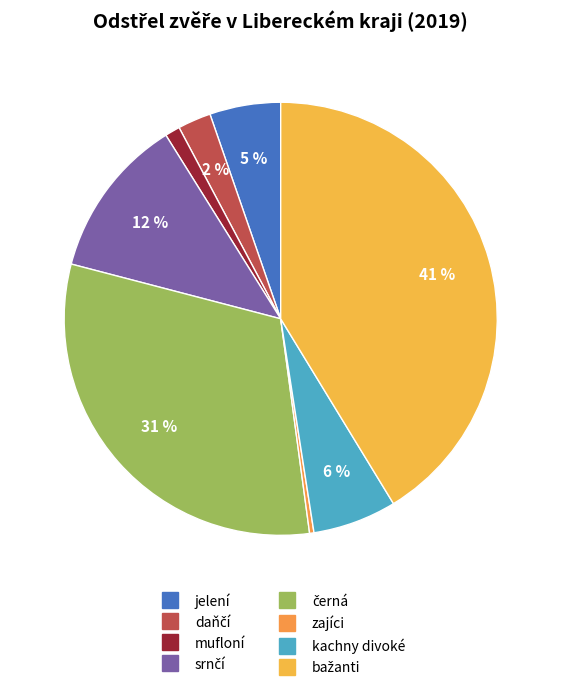

How many segments does this pie chart have?

8